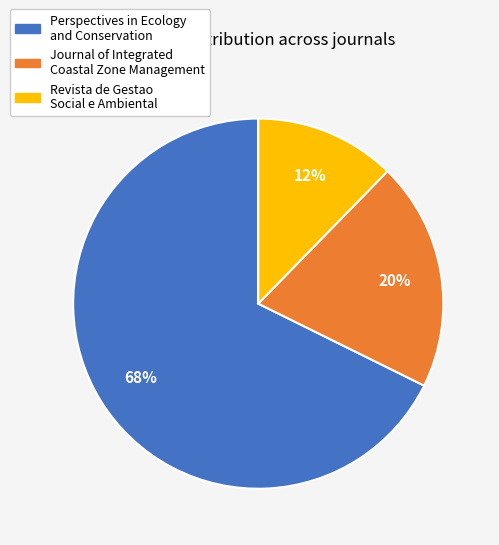

Do Journal of Integrated Coastal Zone Management and Revista de Gestao Social e Ambiental together represent more than half of the pie?

No